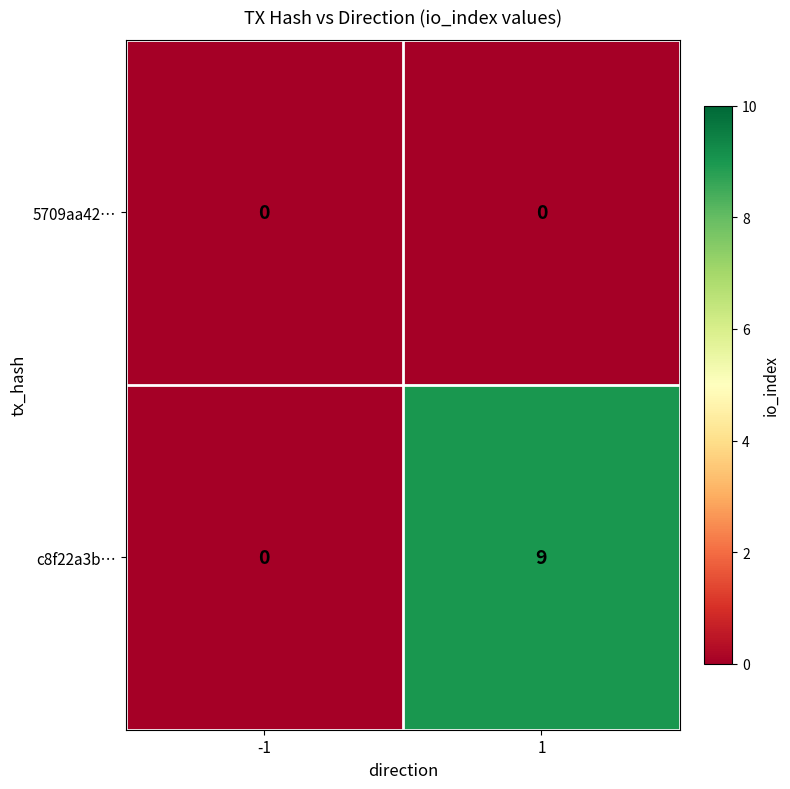

What is the maximum value shown in the chart?

9